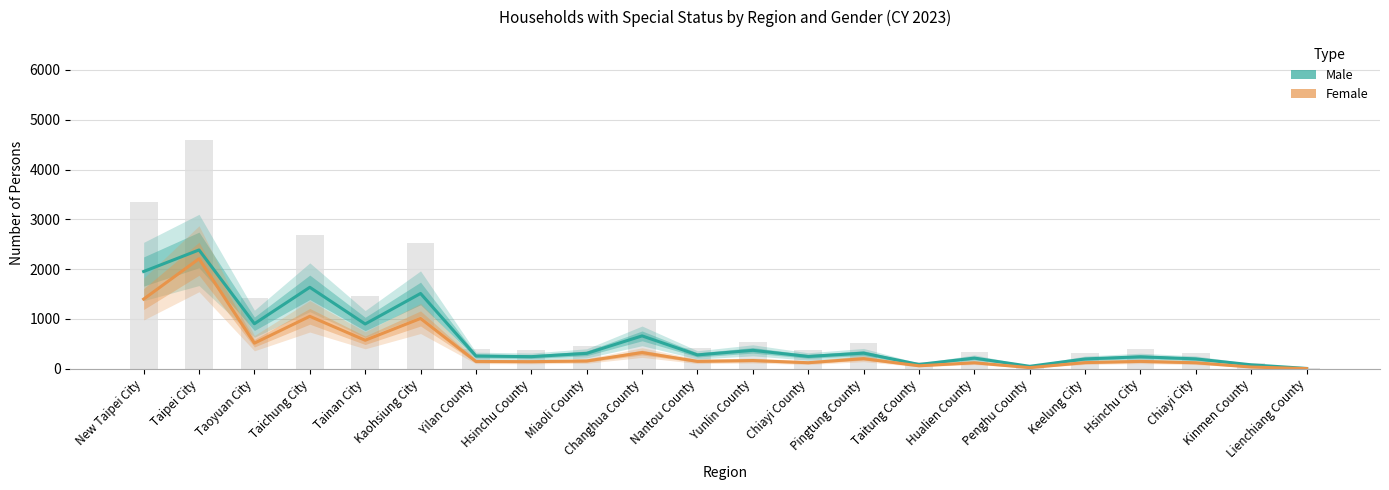

What is the sum of all Male values?

13014